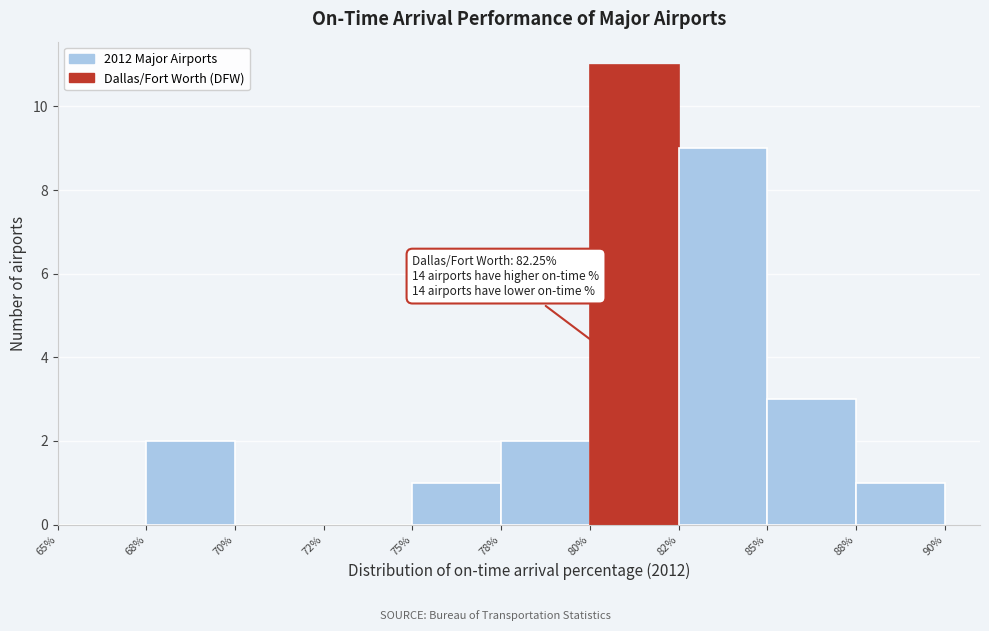

Reading left to right, what are all the values shown in this chart?

65%=0	68%=2	70%=0	72%=0	75%=1	78%=2	80%=11	82%=9	85%=3	88%=1